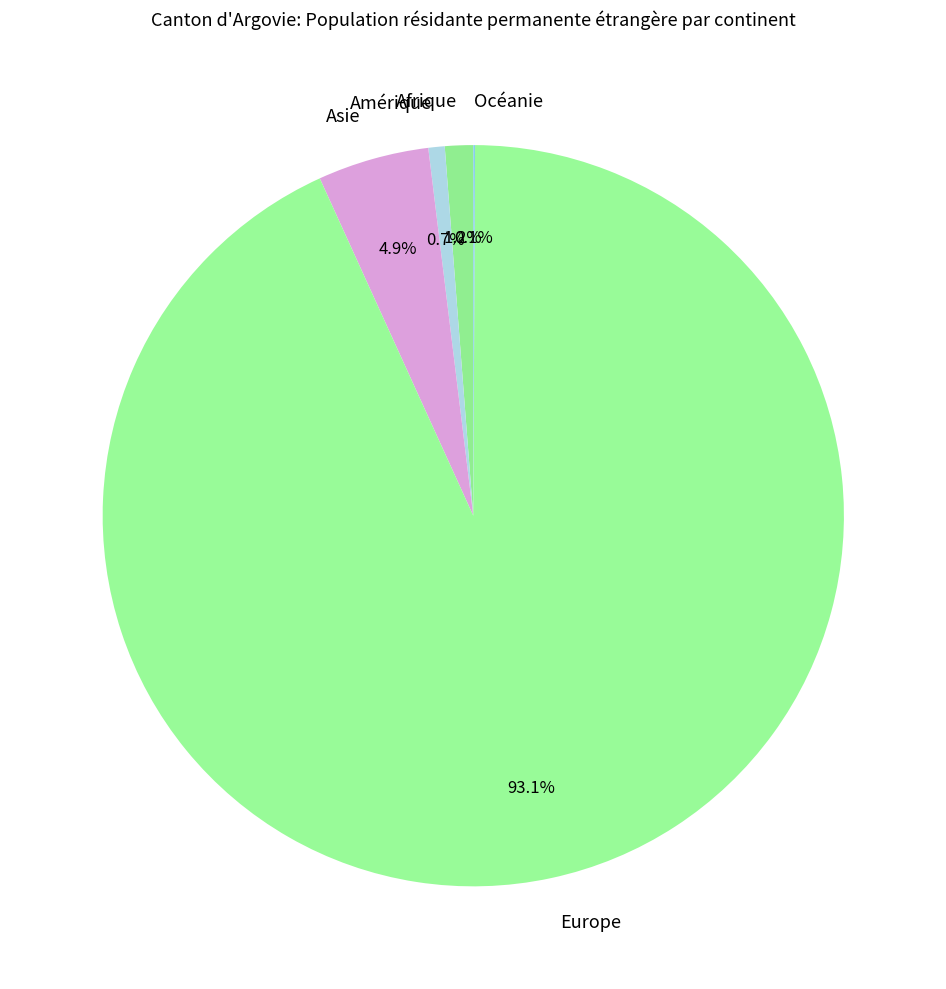

What is the majority slice?

Europe